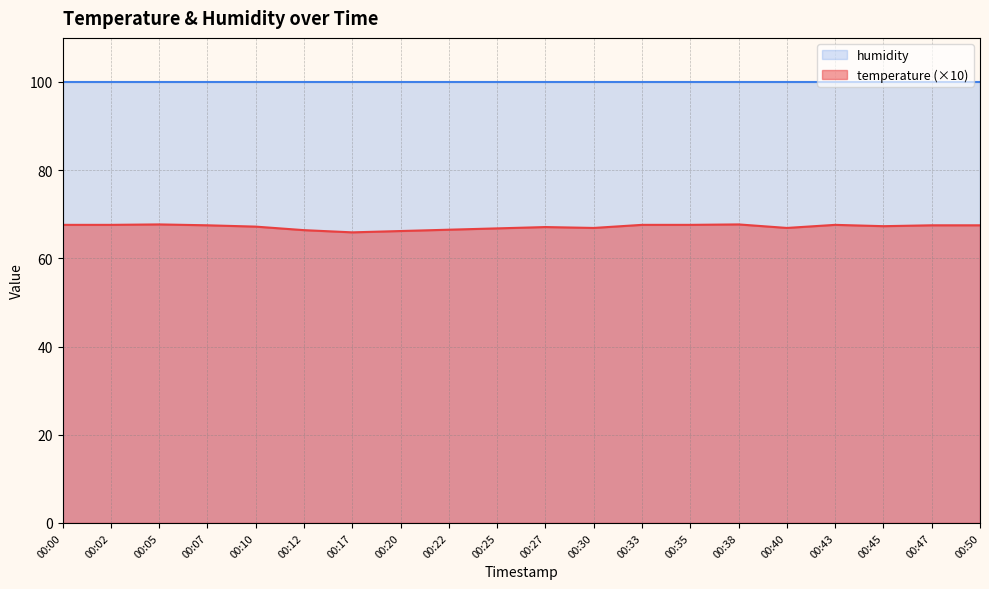

How many categories are shown in the chart?

20